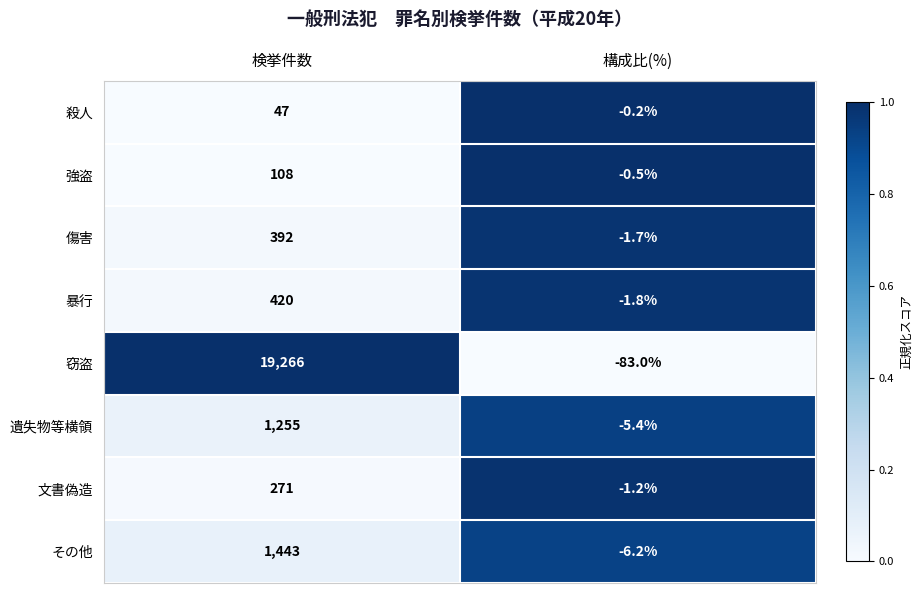

Rank the series by their maximum value, from highest to lowest.

窃盗, その他, 遺失物等横領, 暴行, 傷害, 文書偽造, 強盗, 殺人